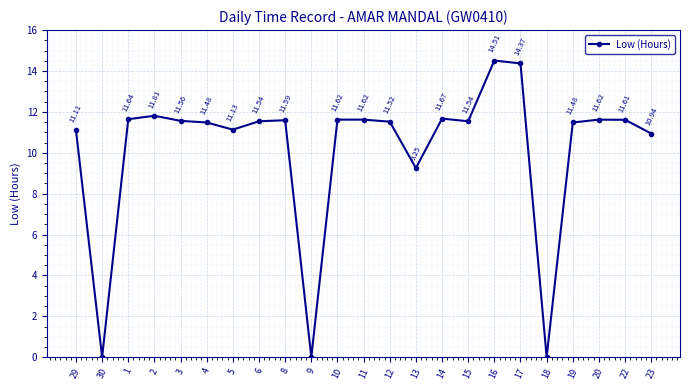

At which label does the data first exceed 11?

29